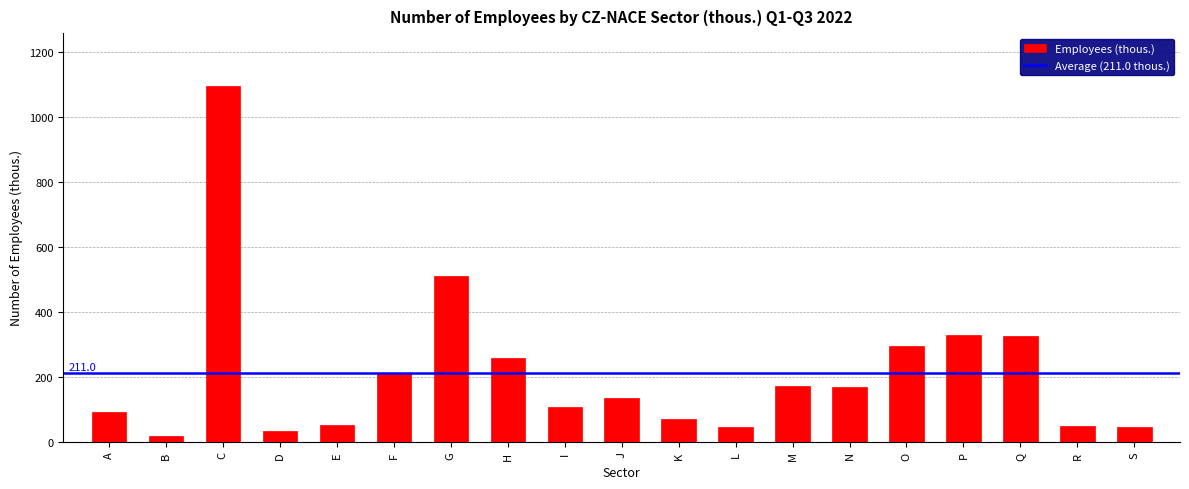

Approximately how many times larger is the value at J compared to O?

0.5